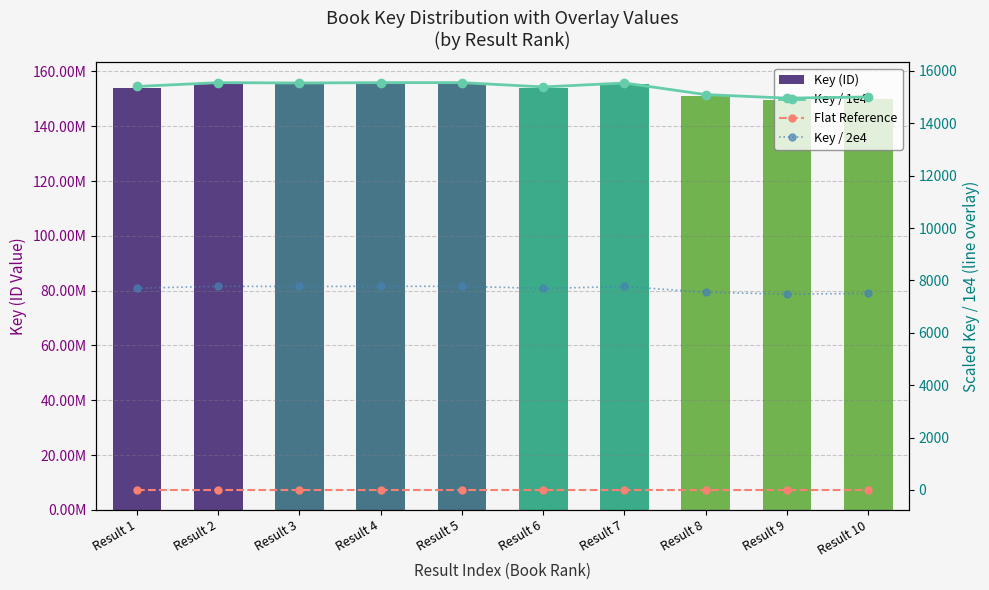

The Flat Reference series shows 15.0 at Result 6. True or false?

True